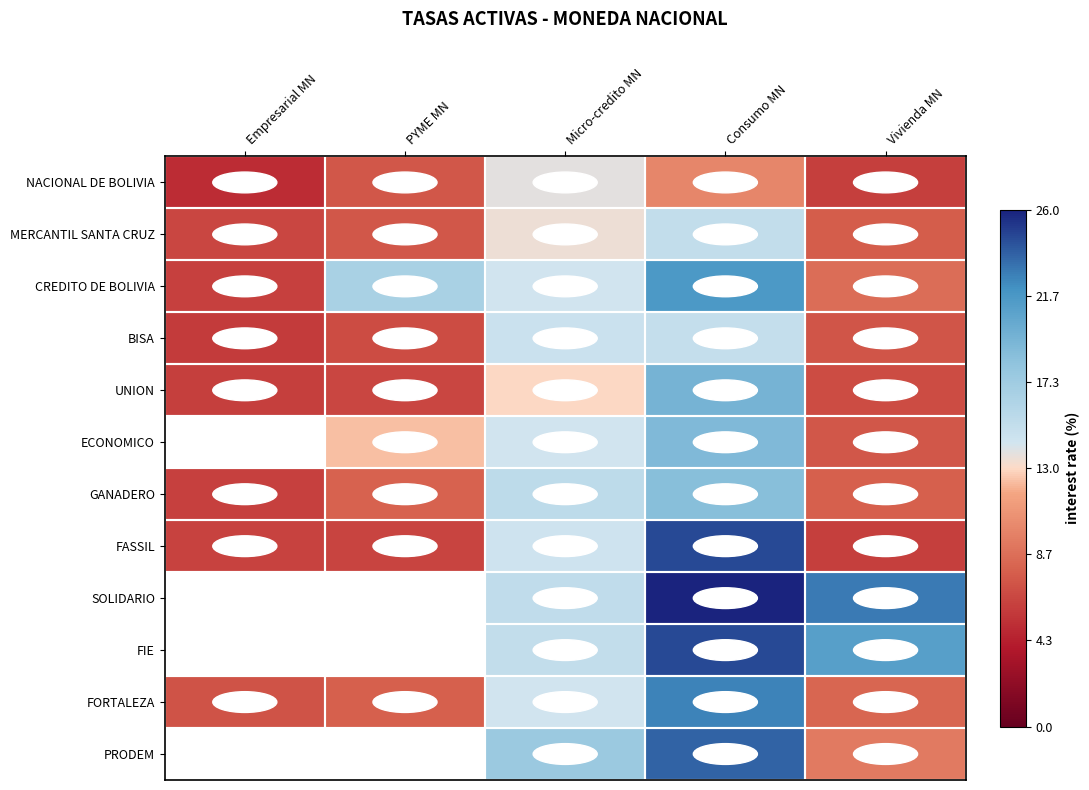

List the series in order of their peak value, highest first.

FASSIL, CREDITO DE BOLIVIA, SOLIDARIO, FIE, FORTALEZA, MERCANTIL SANTA CRUZ, NACIONAL DE BOLIVIA, PRODEM, UNION, ECONOMICO, GANADERO, BISA